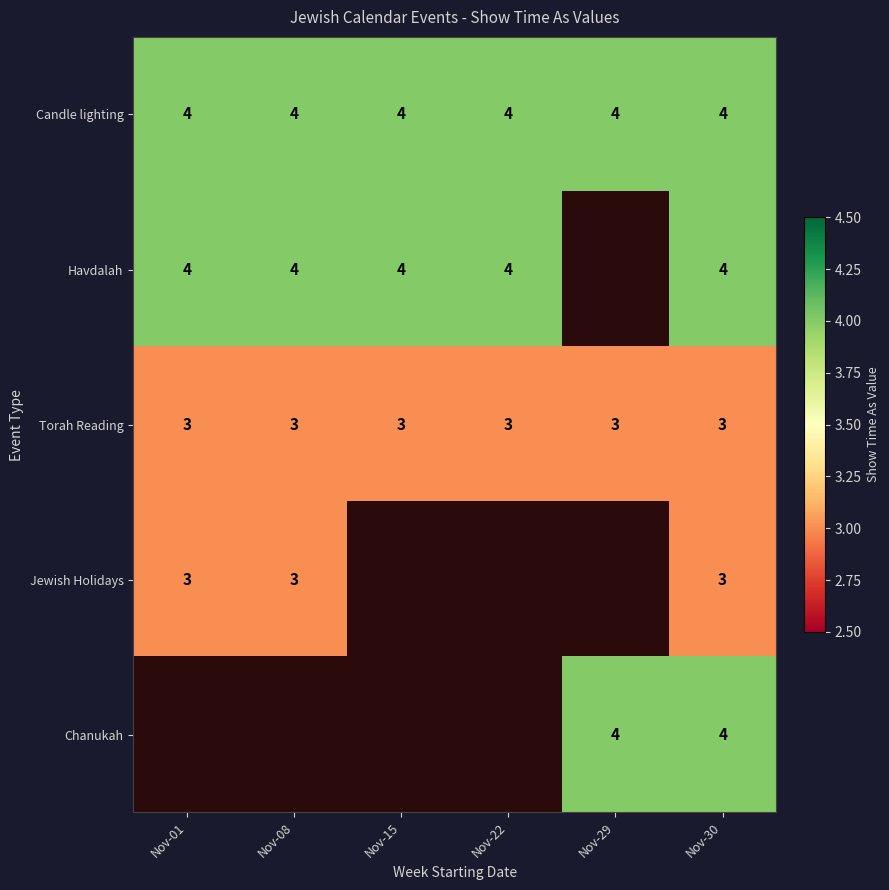

What is the highest value of the Candle lighting series?

4